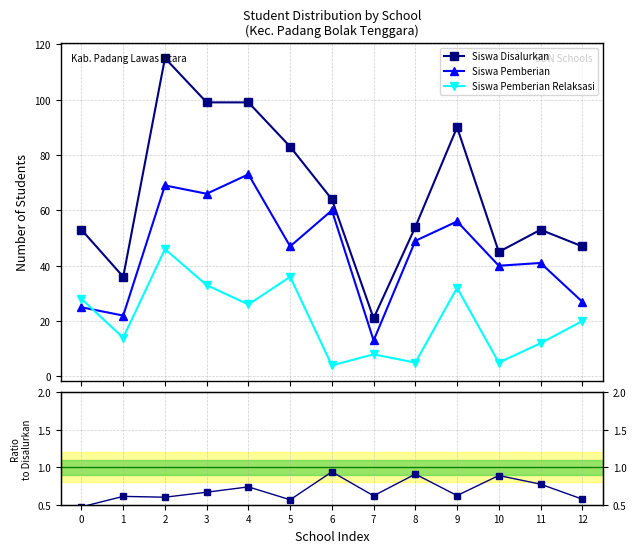

The value of Siswa Disalurkan at 0 is 53.0. True or false?

True